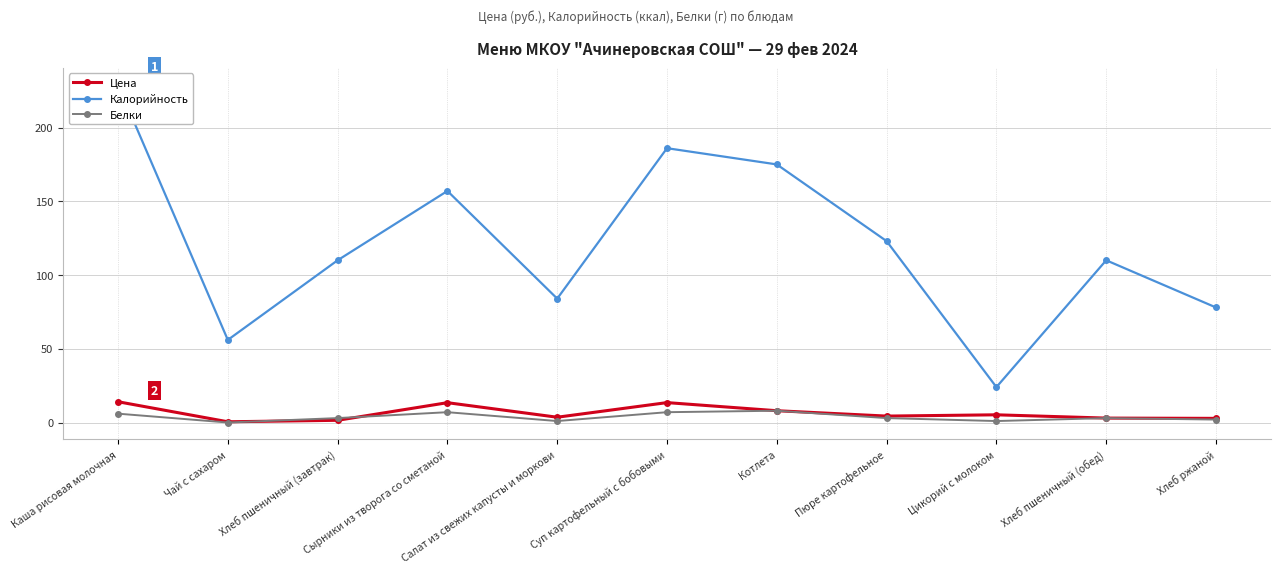

Is the value of Калорийность at Хлеб пшеничный (завтрак) greater than the value of Цена at Котлета?

Yes